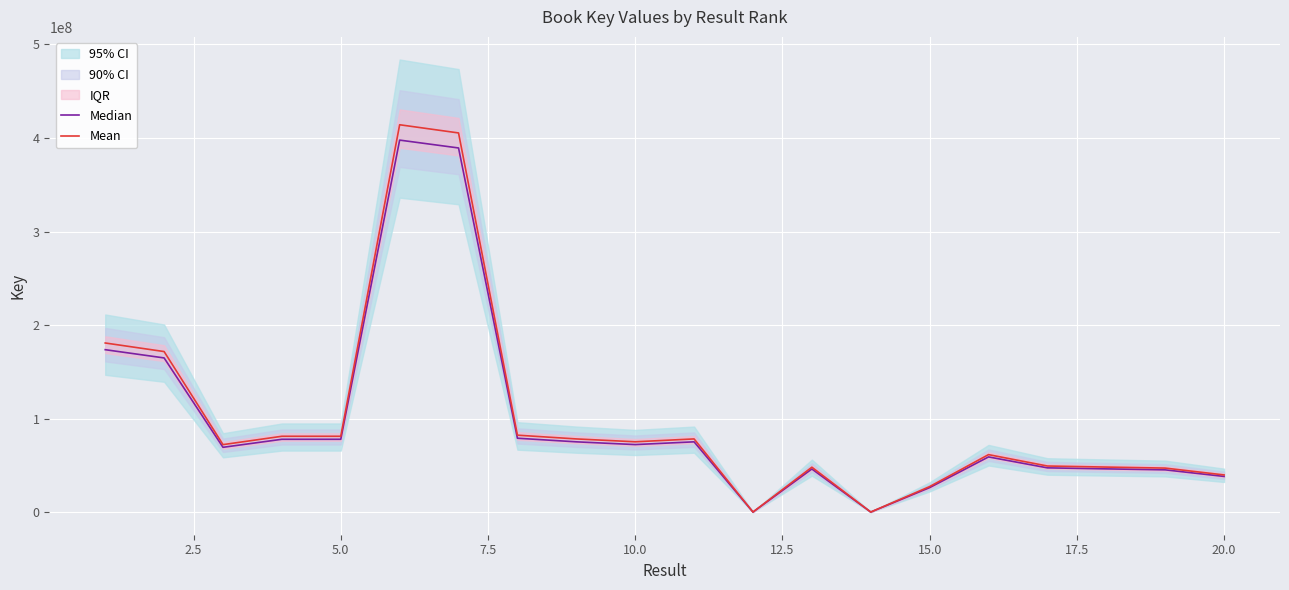

What is the highest value of the Mean series?

414200934.4